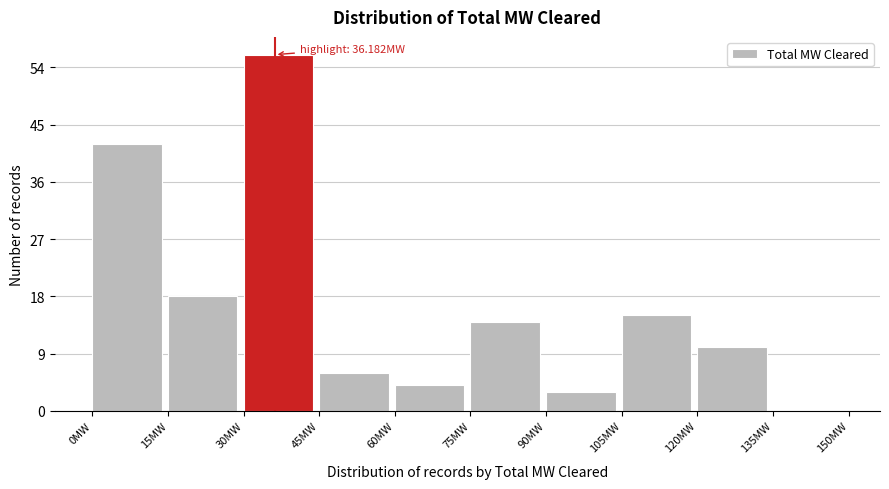

Over which range of the x-axis is the bar tallest?

30 to 45